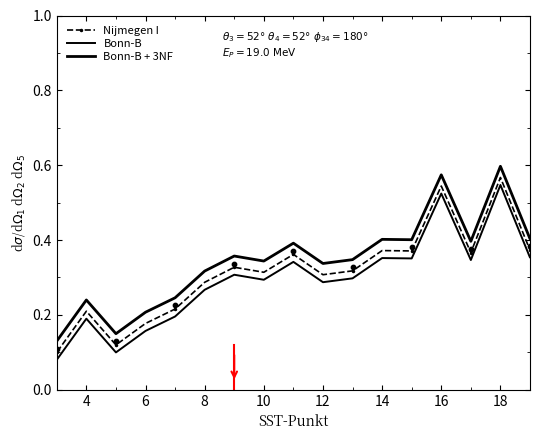

Which series contains the lowest Y value?

Bonn-B